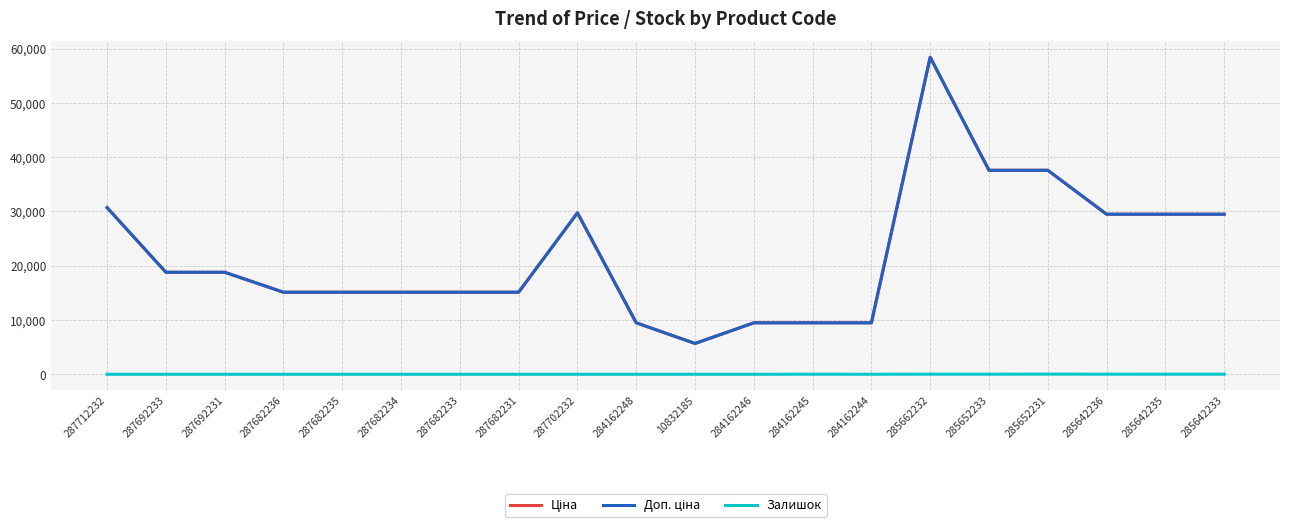

Where does the Доп. ціна series first go above 18796?

287712232